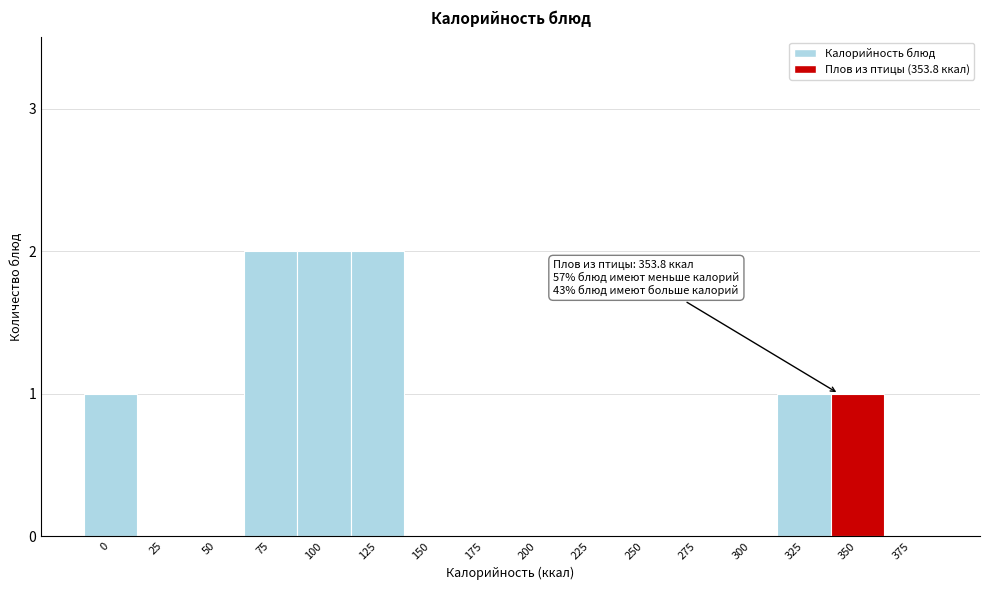

Reading left to right, what are all the values shown in this chart?

0=1	25=0	50=0	75=2	100=2	125=2	150=0	175=0	200=0	225=0	250=0	275=0	300=0	325=1	350=1	375=0